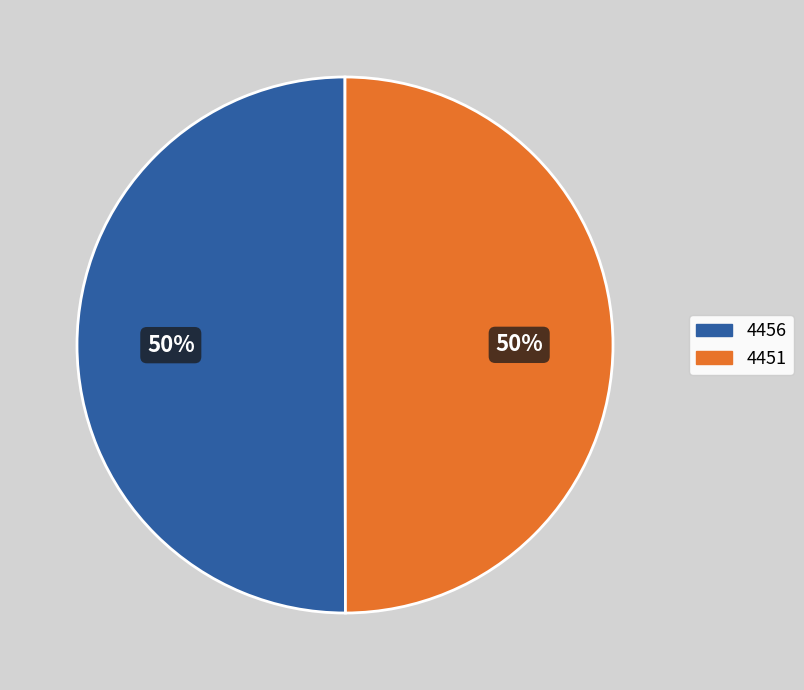

Combined, do 4451 and 4456 account for over 50%?

Yes